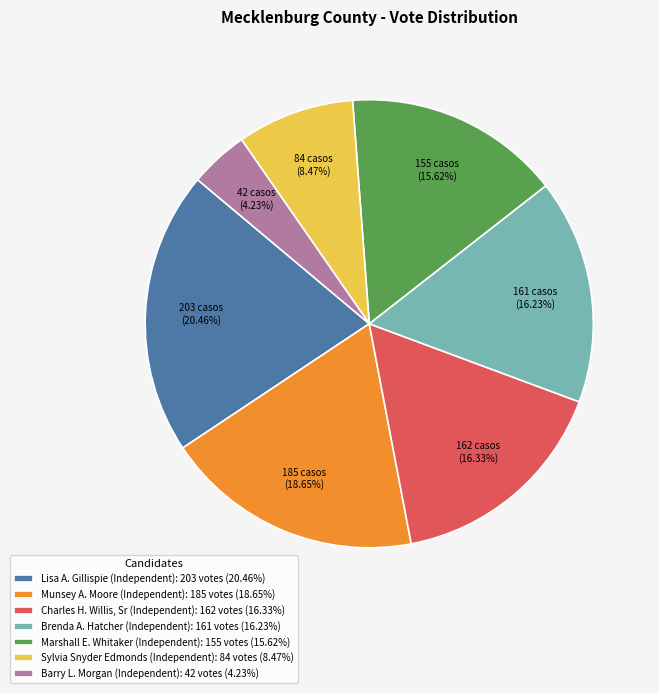

True or false: Lisa A. Gillispie (Independent) accounts for 14% of the total.

False